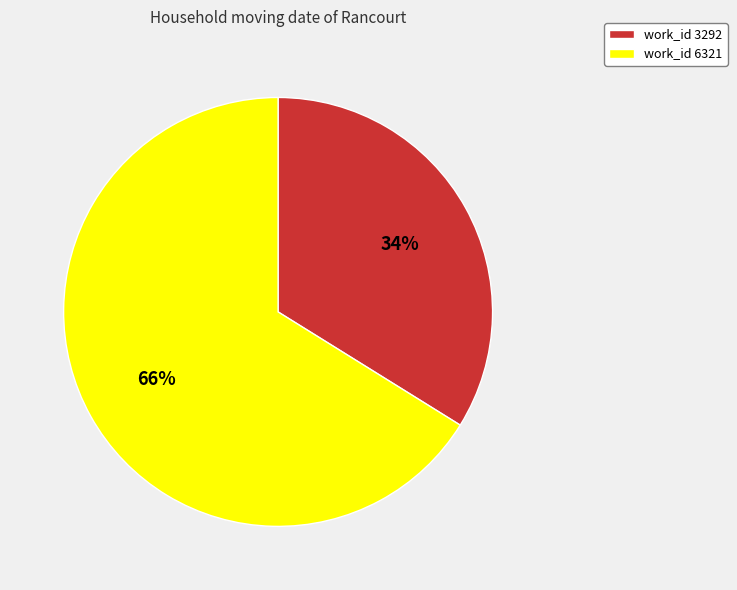

To the nearest percent, what portion does work_id 6321 represent?

66%